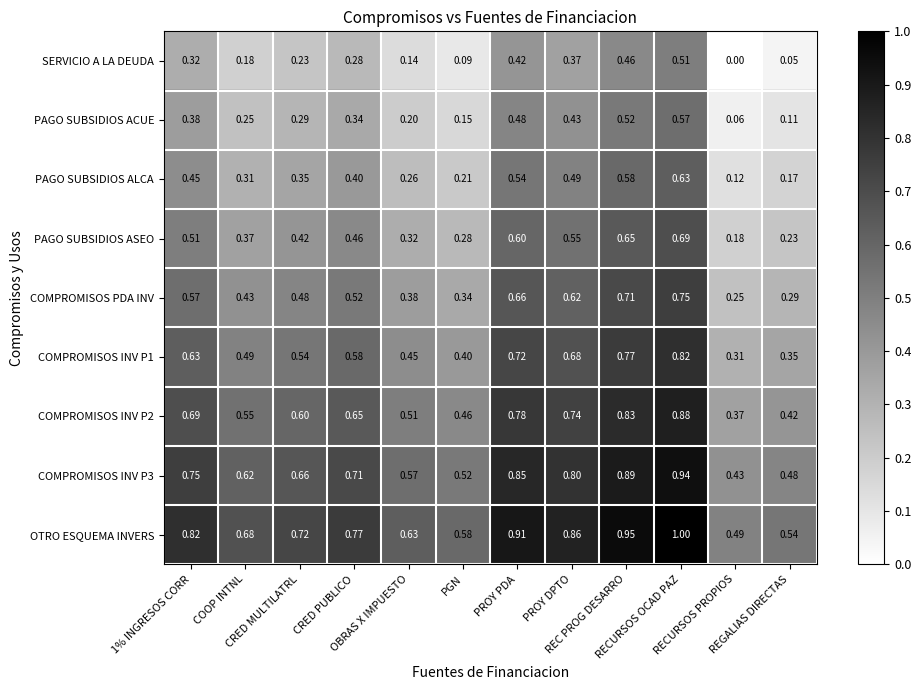

Which series has the largest total across all categories?

OTRO ESQUEMA INVERS